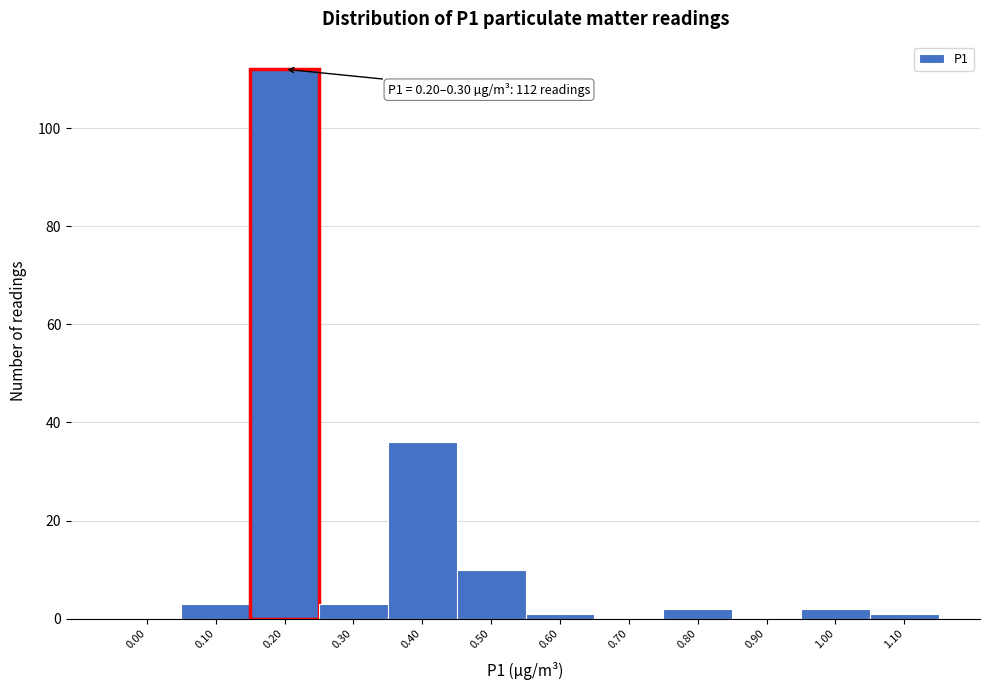

Reading left to right, transcribe all the data shown in this chart.

0.00=0	0.10=3	0.20=112	0.30=3	0.40=36	0.50=10	0.60=1	0.70=0	0.80=2	0.90=0	1.00=2	1.10=1